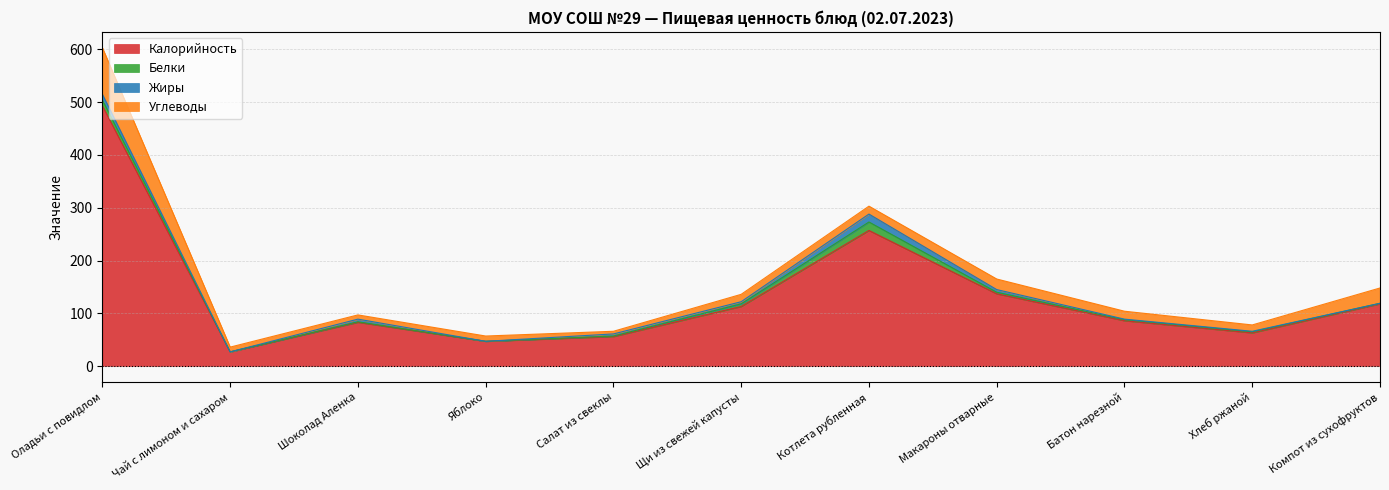

Reading left to right, what are all the values shown in this chart?

Калорийность: 493	27	83	47	56	113	257	137	86	63	118
Белки: 11	0	1	0	1	5	16	3	2	2	1
Жиры: 11	0	5	0	4	4	15	5	1	1	0
Углеводы: 88	9	8	10	5	14	15	20	15	12	29